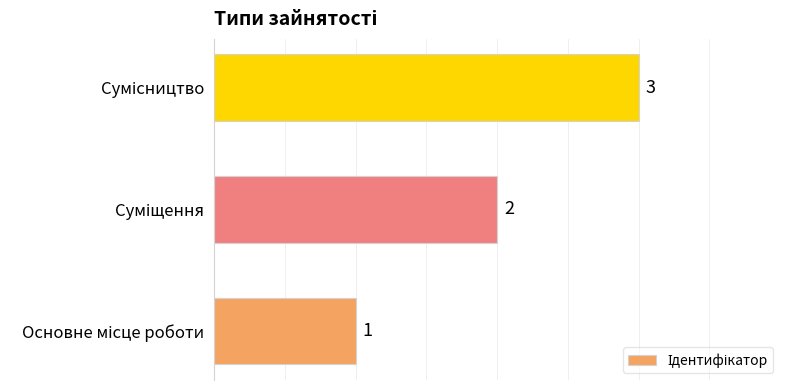

What is the greatest value displayed?

3